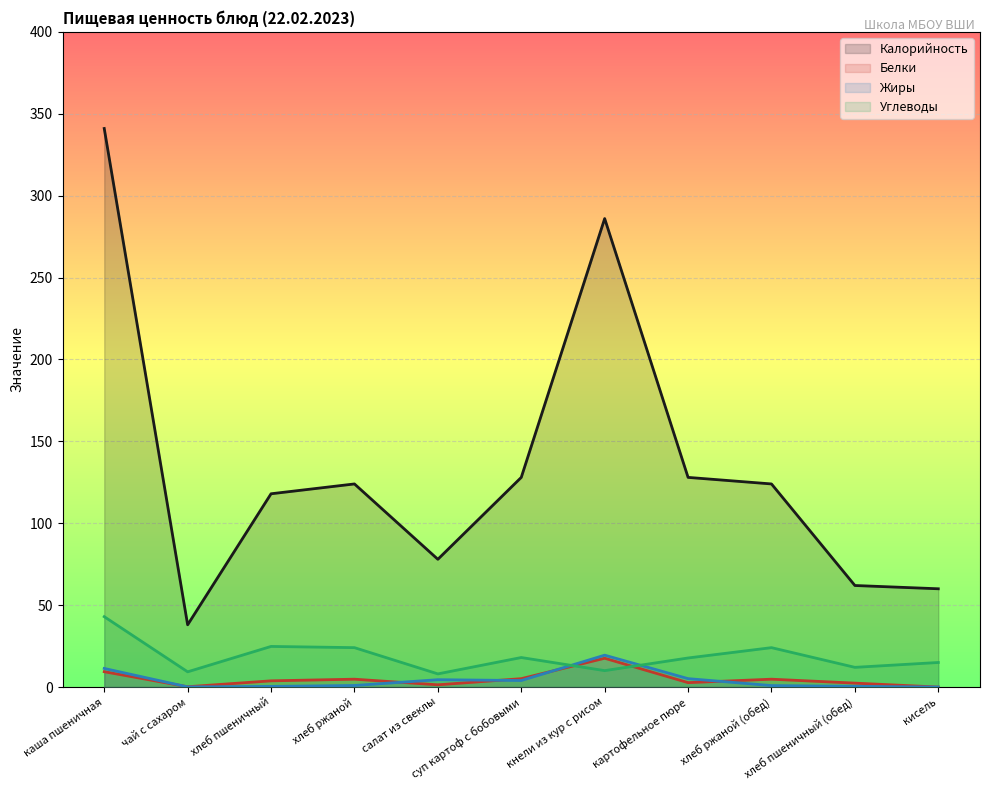

How many series are shown in this chart?

4